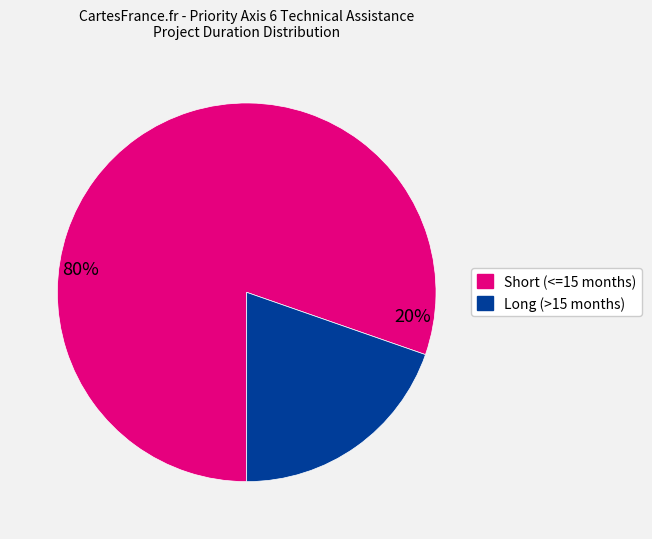

Does any single category account for the majority?

Yes